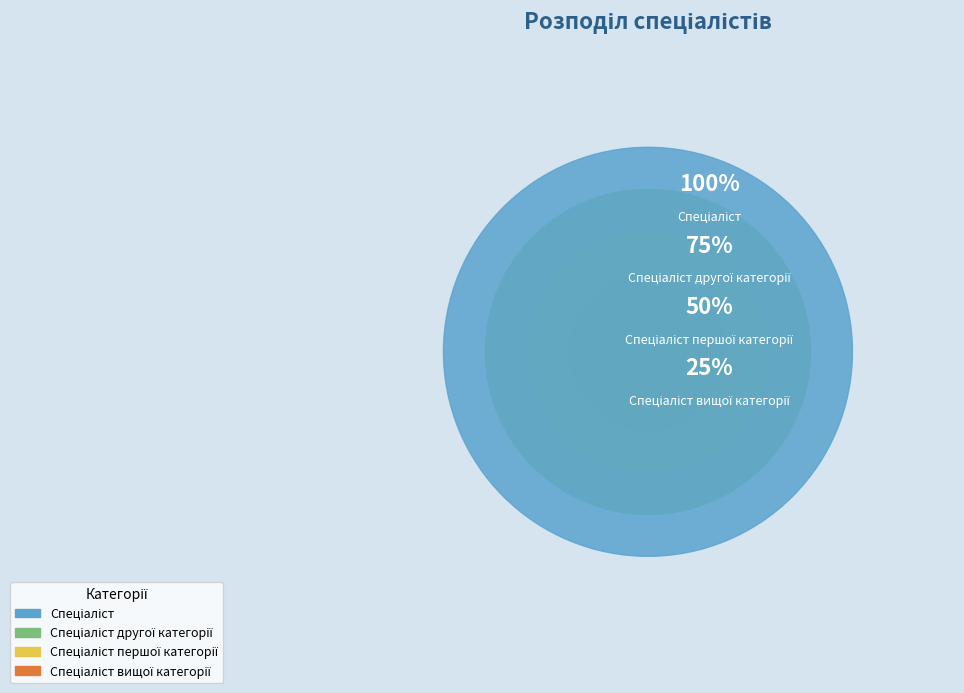

How many slices are in this pie chart?

4